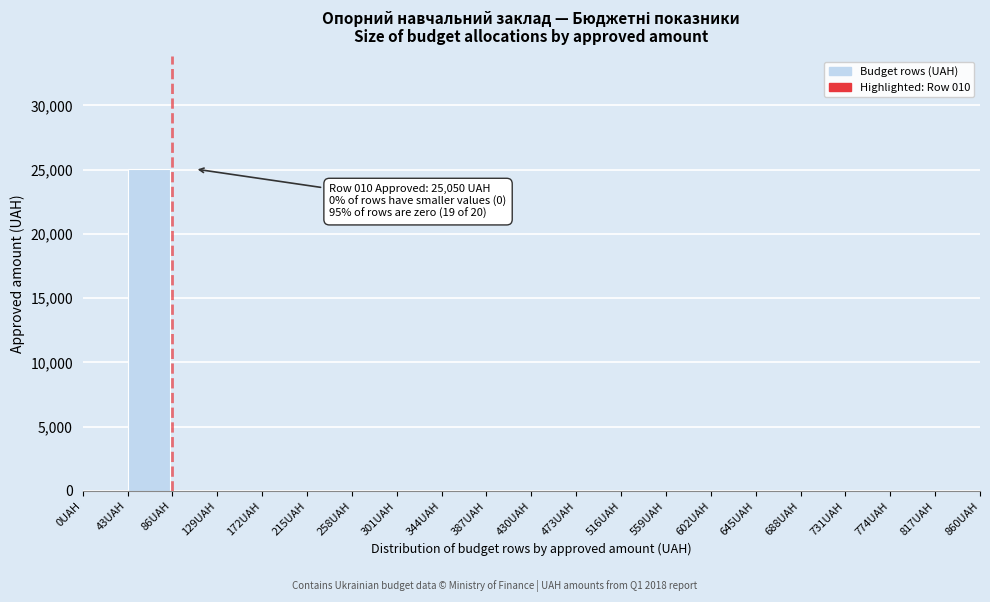

Reading left to right, transcribe all the data shown in this chart.

0UAH=0	43UAH=25050	86UAH=0	129UAH=0	172UAH=0	215UAH=0	258UAH=0	301UAH=0	344UAH=0	387UAH=0	430UAH=0	473UAH=0	516UAH=0	559UAH=0	602UAH=0	645UAH=0	688UAH=0	731UAH=0	774UAH=0	817UAH=0